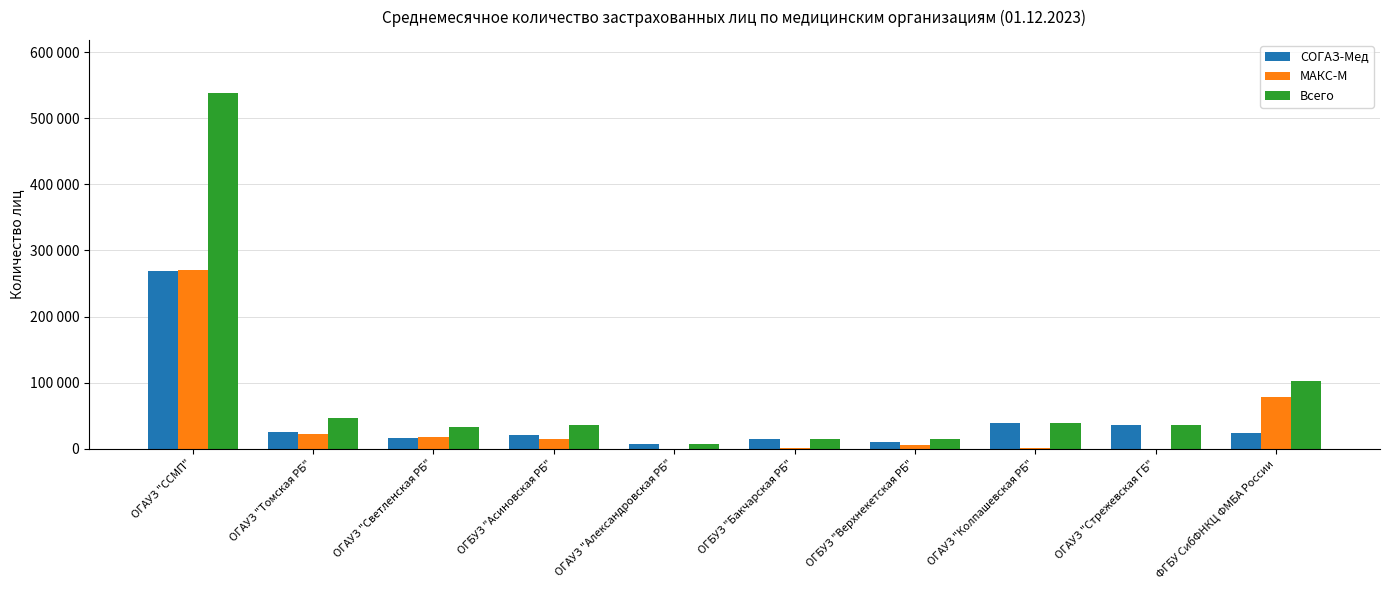

Where does the МАКС-М series first go above 15055?

ОГАУЗ "ССМП"